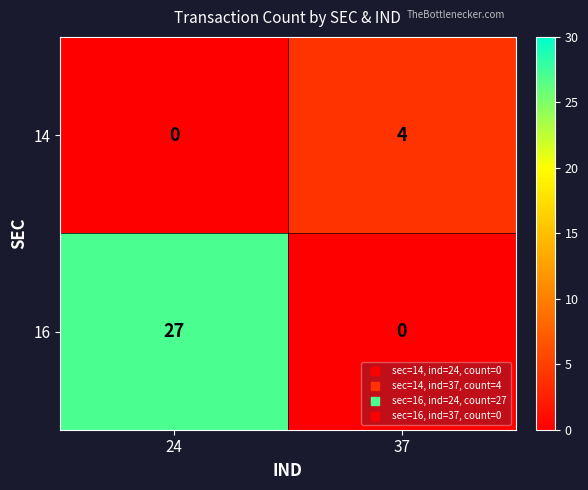

Reading left to right, list all the values displayed in this chart.

14: 0	4
16: 27	0